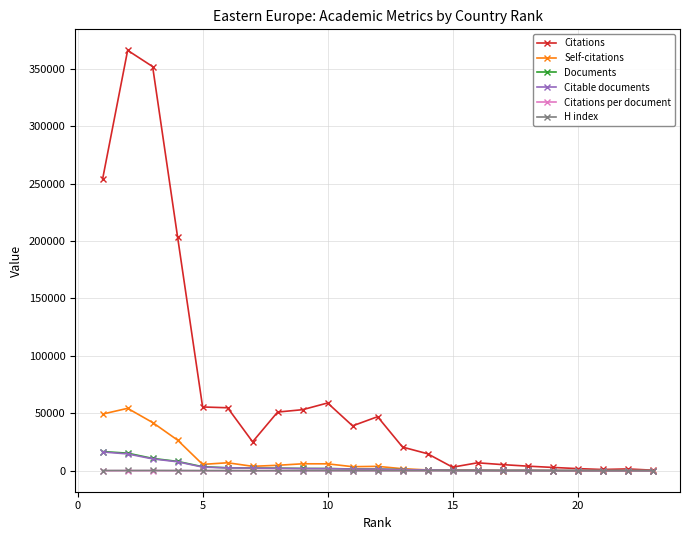

True or false: Citable documents and Documents intersect in this chart.

False